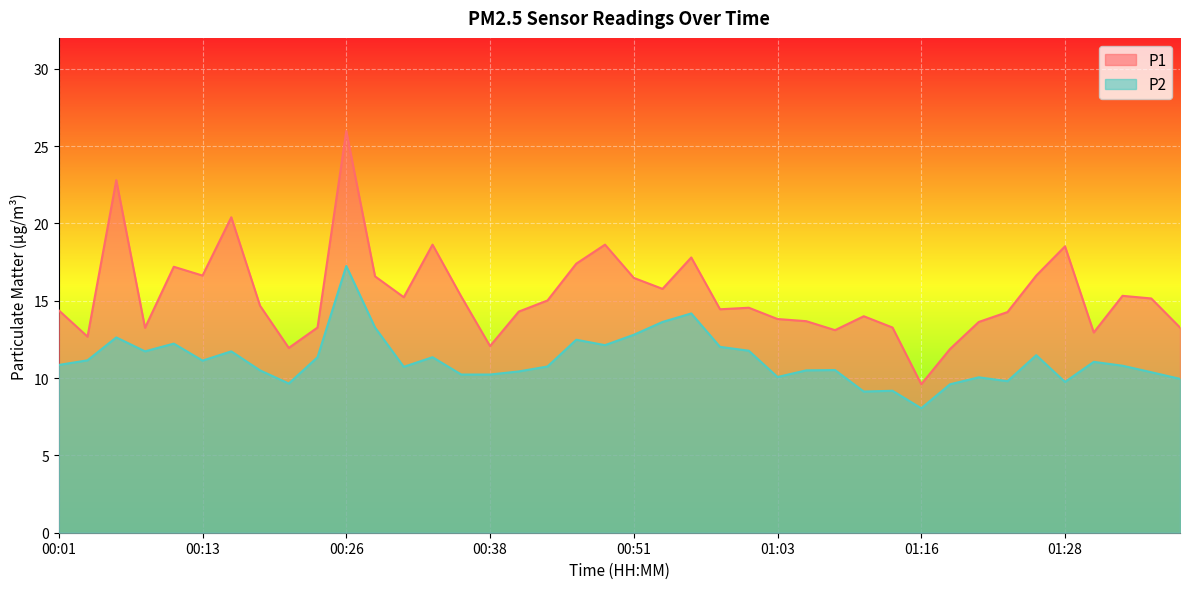

What is the minimum value for P1?

9.6